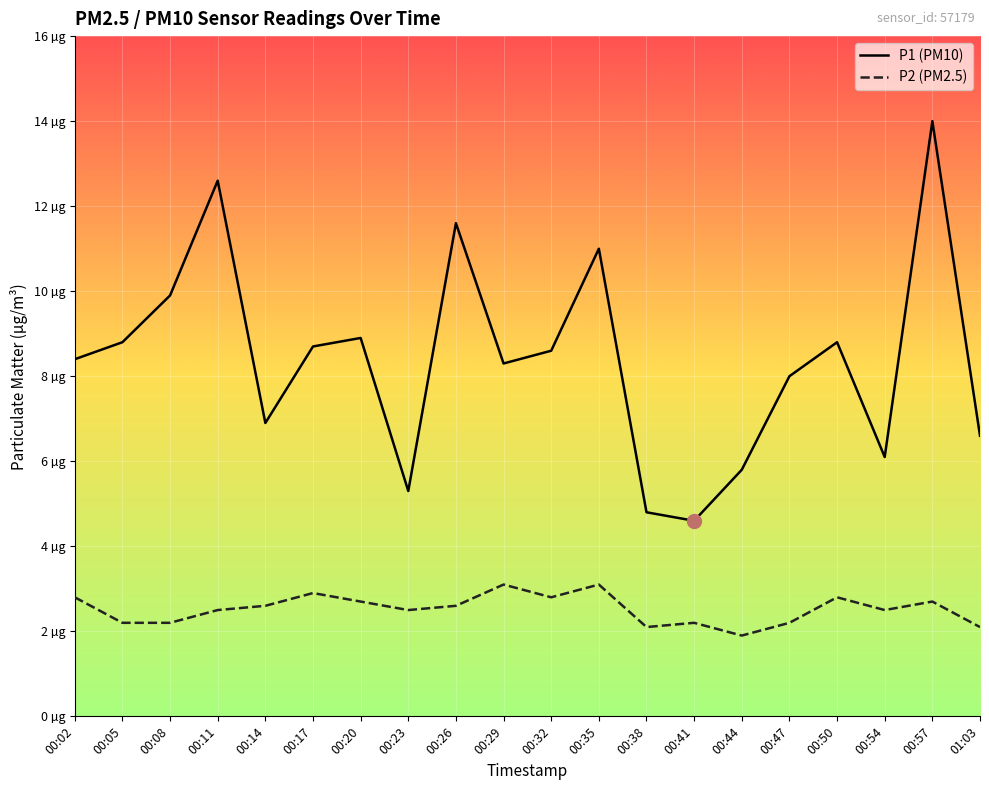

Reading left to right, transcribe all the data shown in this chart.

P1: 00:02=8.4	00:05=8.8	00:08=9.9	00:11=12.6	00:14=6.9	00:17=8.7	00:20=8.9	00:23=5.3	00:26=11.6	00:29=8.3	00:32=8.6	00:35=11.0	00:38=4.8	00:41=4.6	00:44=5.8	00:47=8.0	00:50=8.8	00:54=6.1	00:57=14.0	01:03=6.6
P2: 00:02=2.8	00:05=2.2	00:08=2.2	00:11=2.5	00:14=2.6	00:17=2.9	00:20=2.7	00:23=2.5	00:26=2.6	00:29=3.1	00:32=2.8	00:35=3.1	00:38=2.1	00:41=2.2	00:44=1.9	00:47=2.2	00:50=2.8	00:54=2.5	00:57=2.7	01:03=2.1